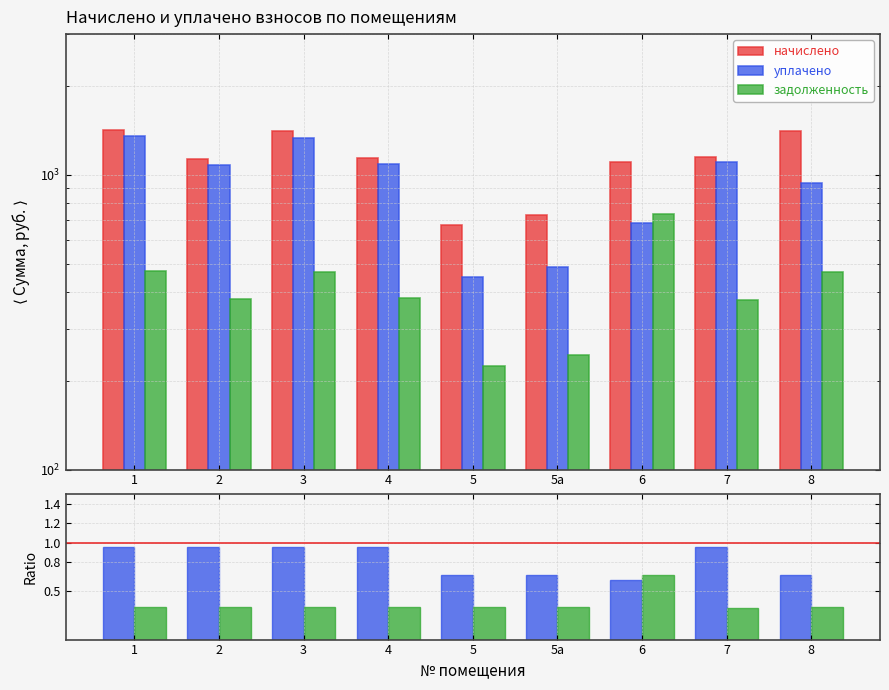

How many bars are there in each group?

3